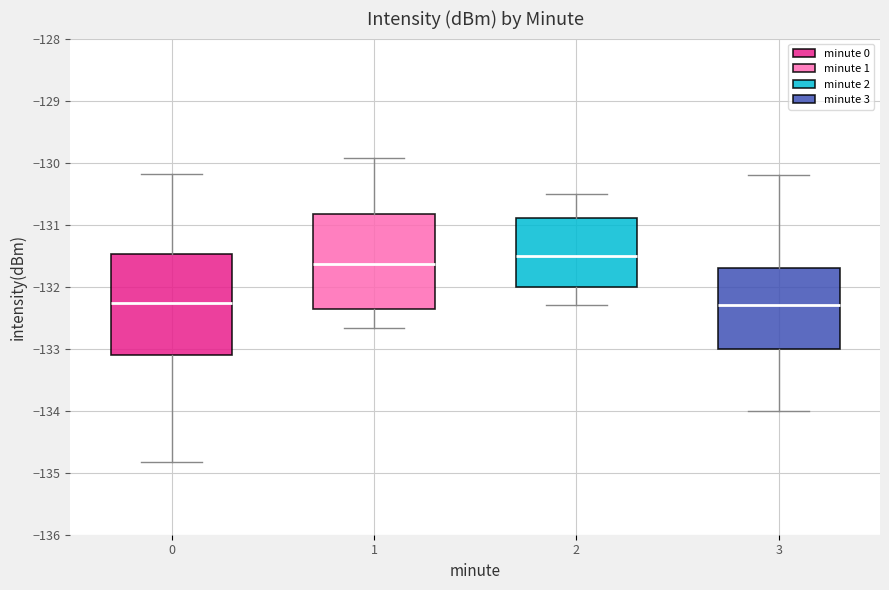

Reading left to right, transcribe this box plot: for each box, give where its median line is, the range the box spans, and where its two whiskers end, as read against the y-axis. The values are not printed on the chart, so give them approximately, as read against the axis.

0: median -132.3, box -133.1 to -131.5, whiskers -134.8 to -130.2
1: median -131.6, box -132.4 to -130.8, whiskers -132.7 to -129.9
2: median -131.5, box -132.0 to -130.9, whiskers -132.3 to -130.5
3: median -132.3, box -133.0 to -131.7, whiskers -134.0 to -130.2